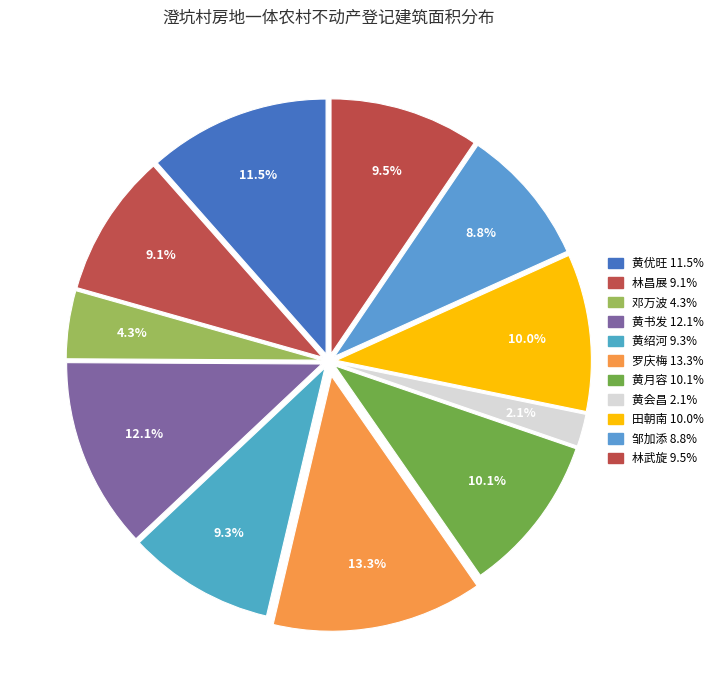

How many slices are in this pie chart?

11